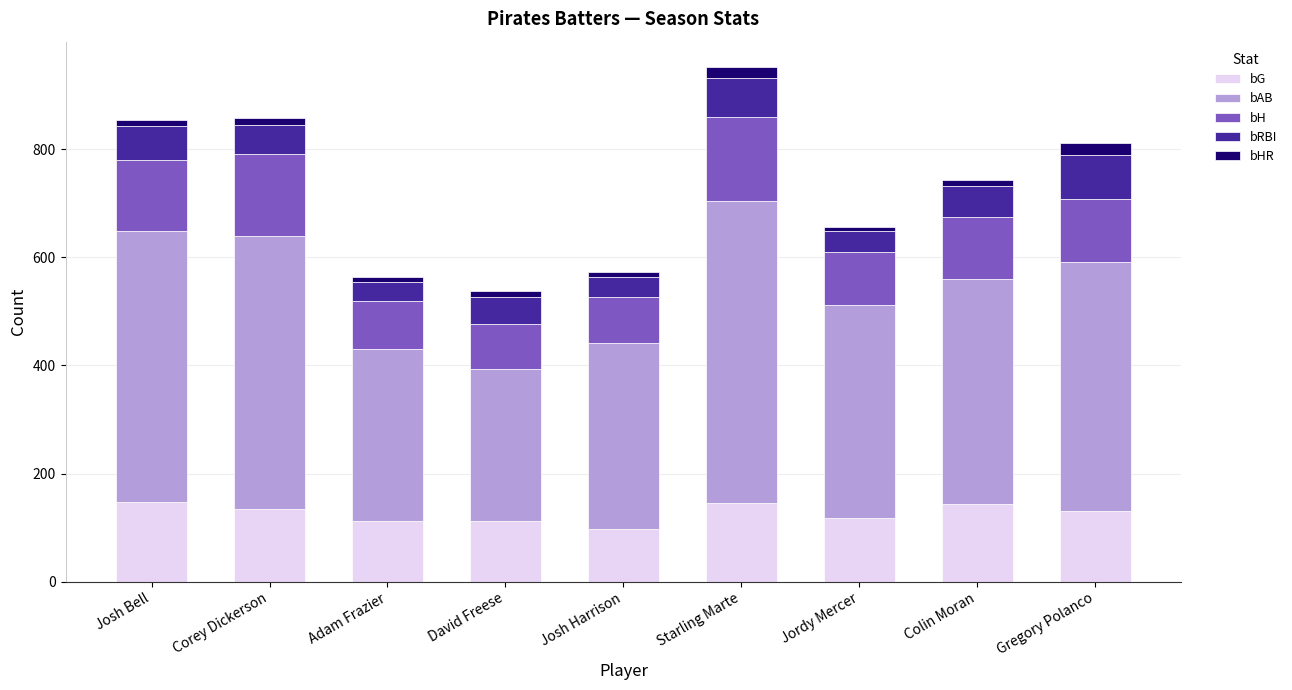

What is the lowest value of the bG series?

97